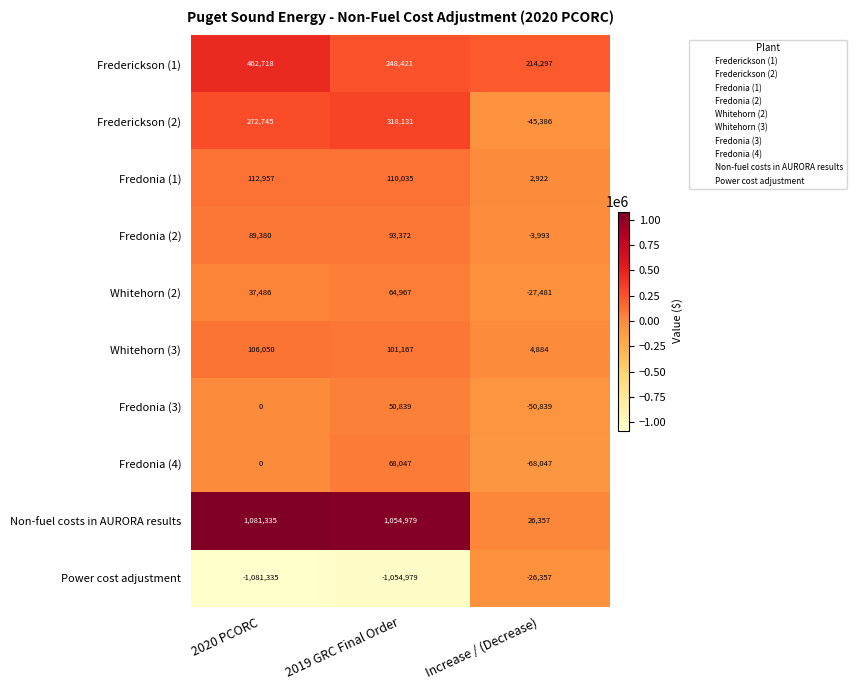

Where is Fredonia (2) nearest to the value 44689?

2020 PCORC